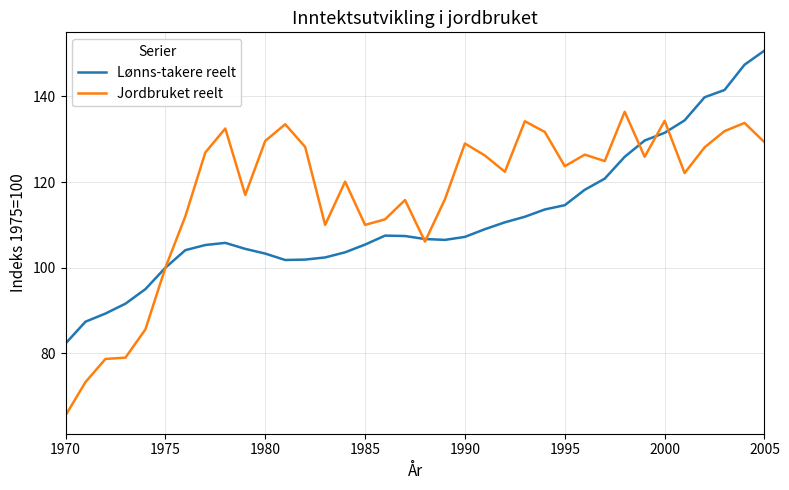

True or false: Lønns-takere reelt and Jordbruket reelt intersect in this chart.

True